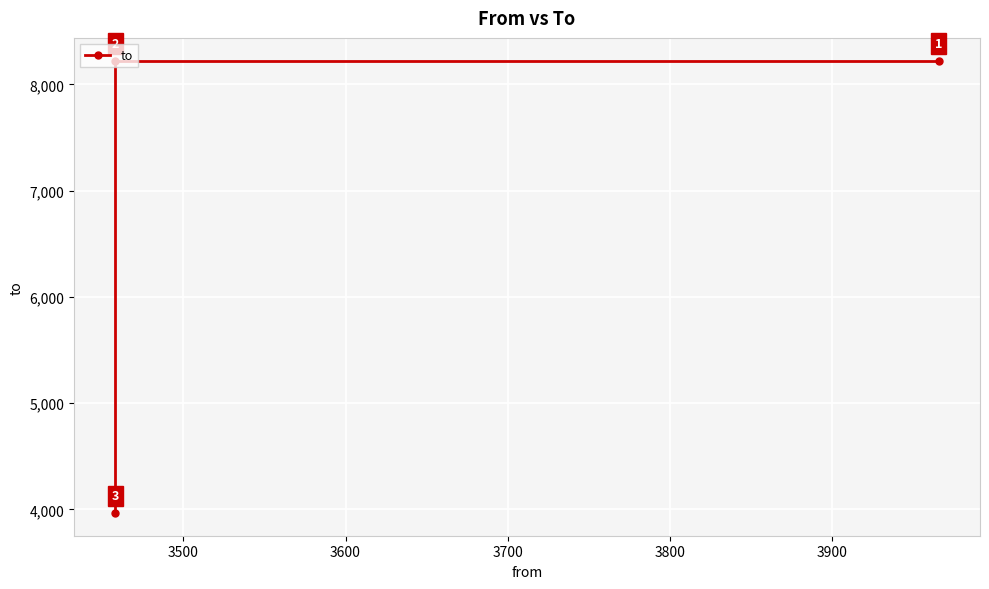

What is the difference between the maximum and minimum values?

4258